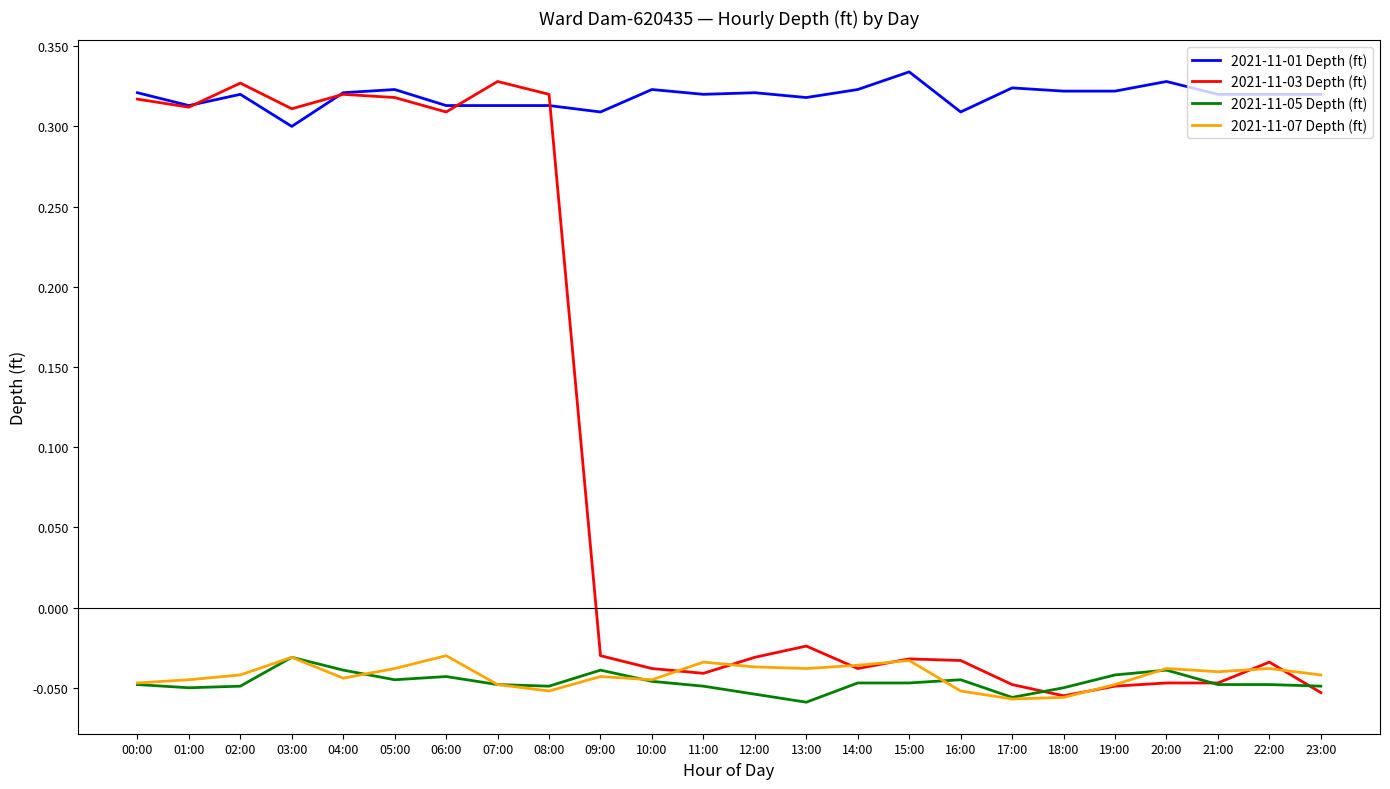

Is it true that 2021-11-07 Depth (ft) equals -0.1 at 19:00?

False